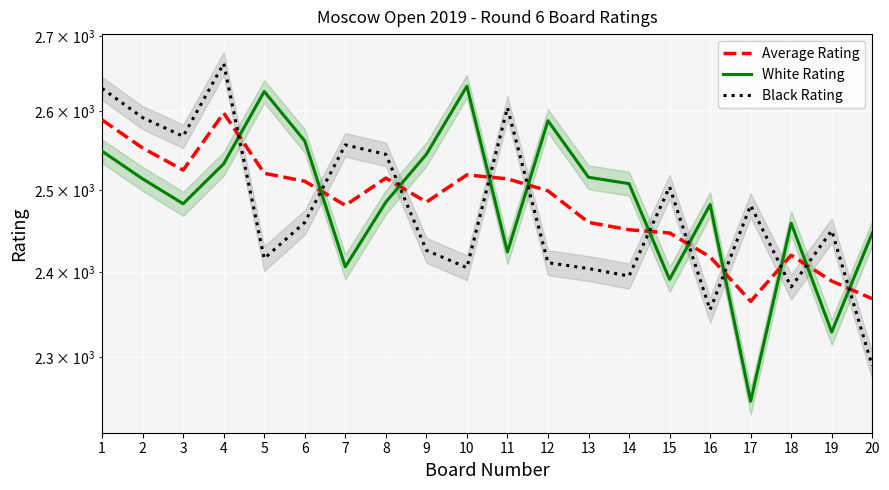

What is the value of the Black Rating point at the 6th from the left?

2460